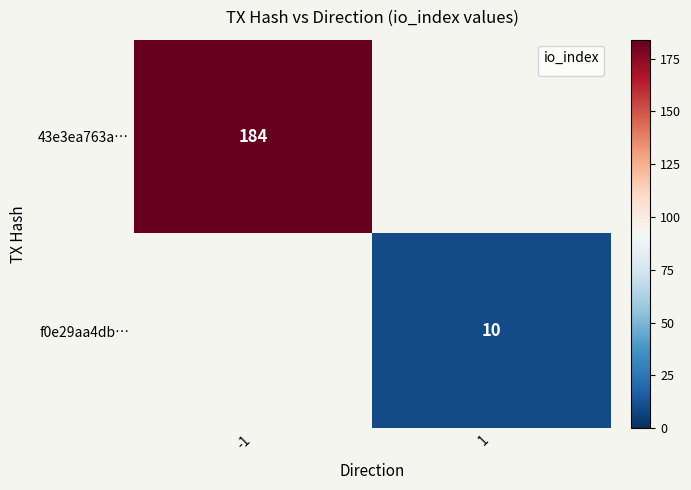

Is it true that f0e29aa4db… equals 10 at 1?

True